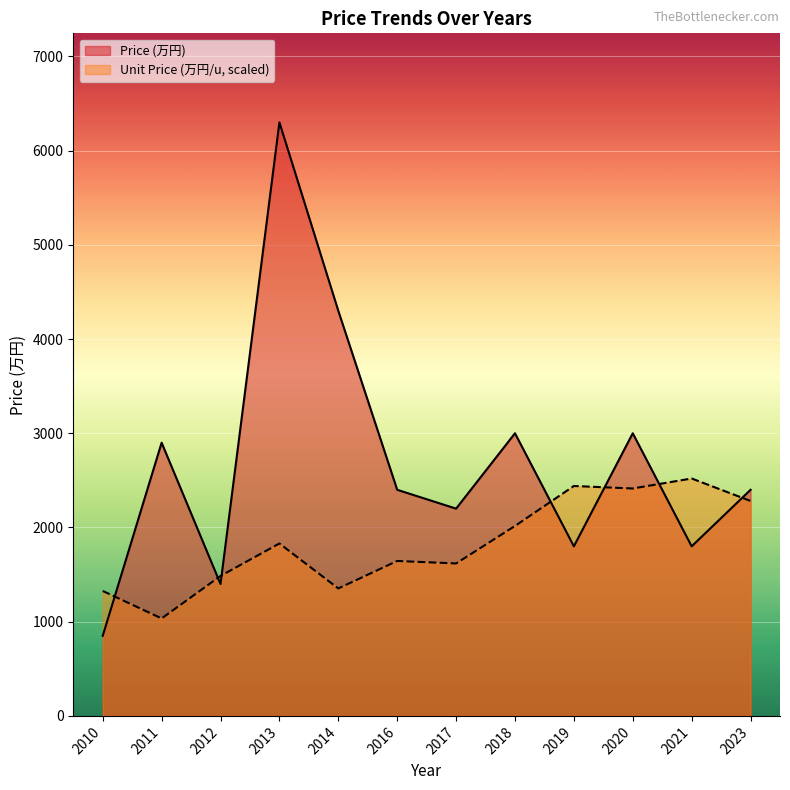

Reading left to right, transcribe all the data shown in this chart.

Price (万円): 850.0	2900.0	1400.0	6300.0	4300.0	2400.0	2200.0	3000.0	1800.0	3000.0	1800.0	2400.0
Unit Price (万円/u): 1326.3	1034.5	1485.5	1830.3	1352.8	1644.6	1618.1	2016.0	2440.4	2413.9	2520.0	2281.3